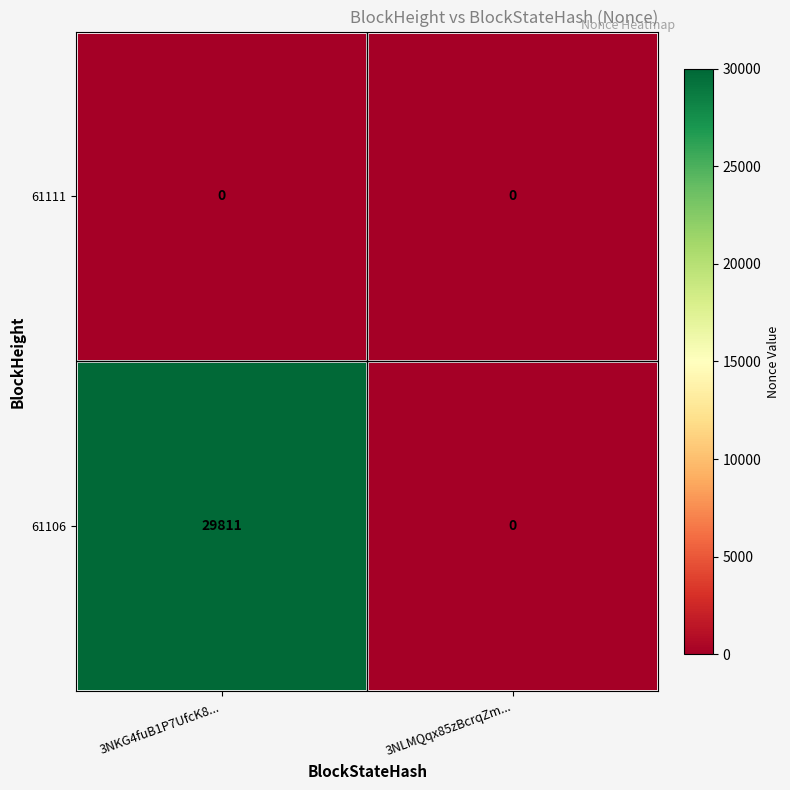

The value of 61106 at 3NKG4fuB1P7UfcK8... is 29811. True or false?

True